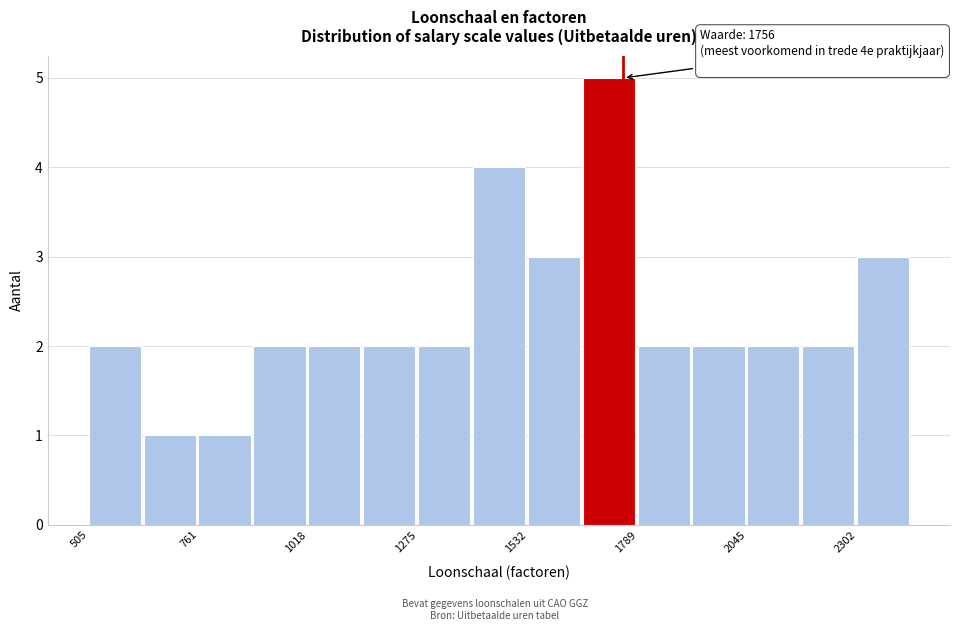

Read against the x-axis, roughly where is the centre of the tallest bar?

1700